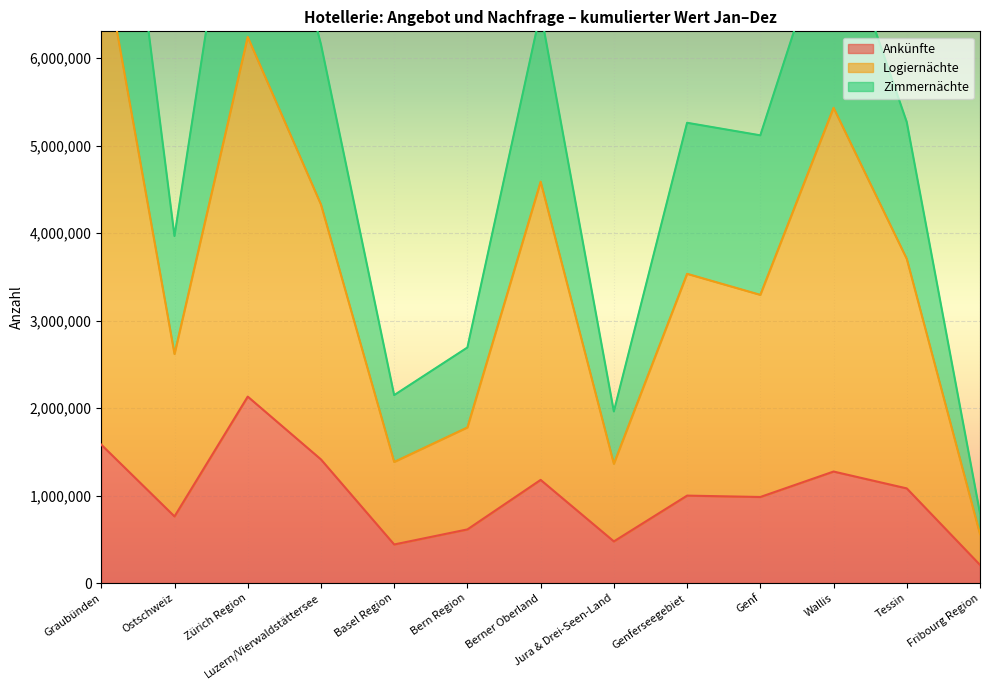

True or false: Ankünfte and Zimmernächte intersect in this chart.

False